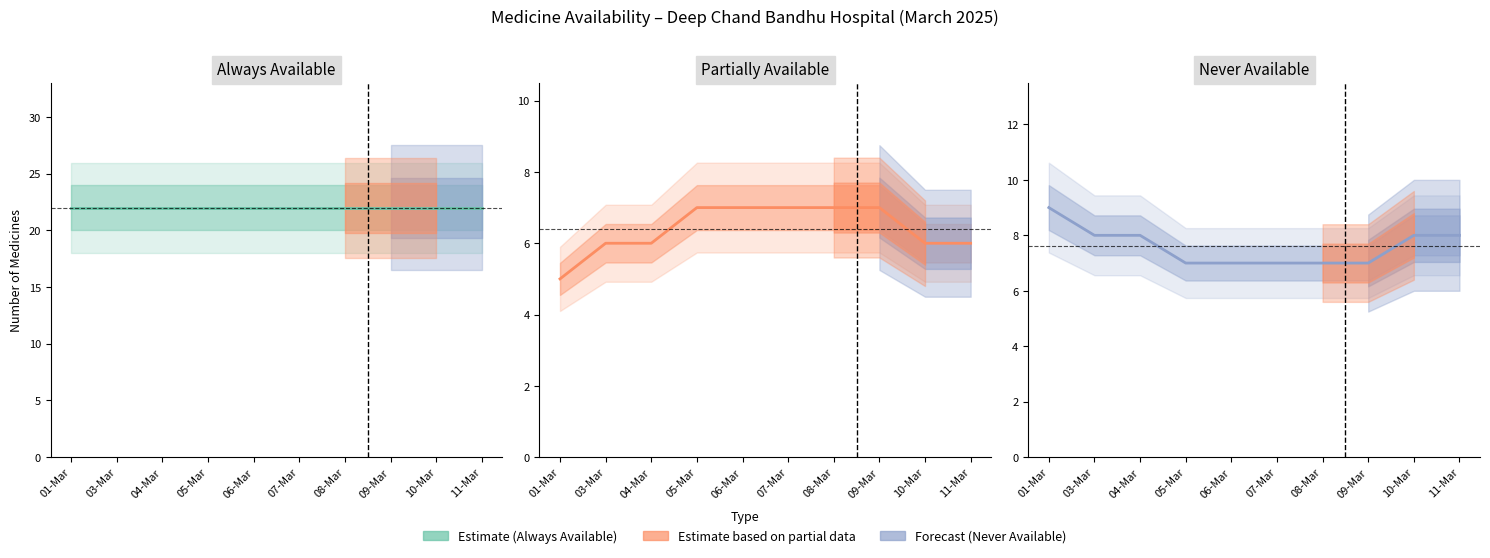

At which label does Never Available (NA all days) first exceed 8?

01-Mar